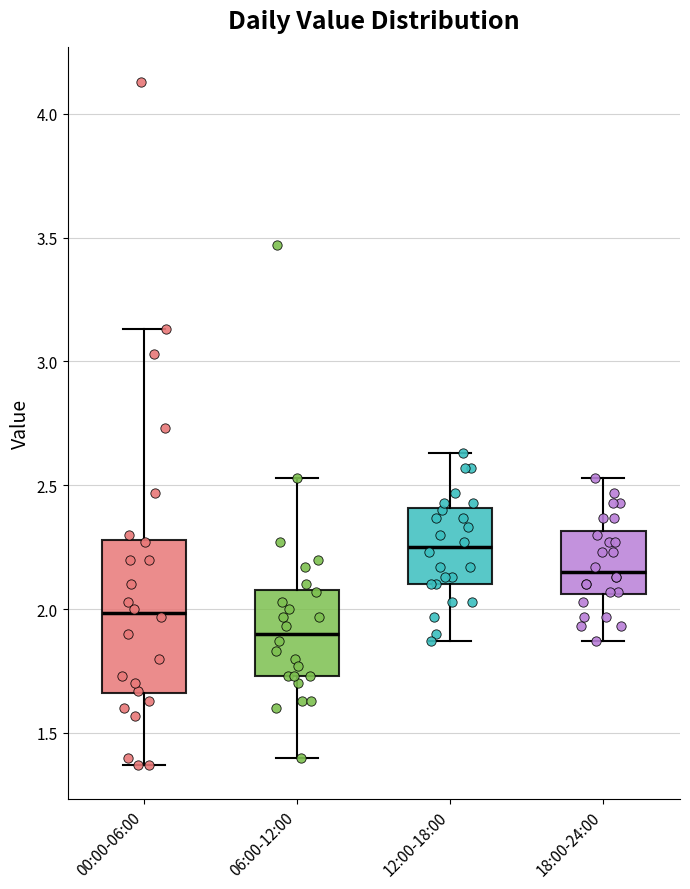

Reading left to right, read every box against the y-axis: the position of its median line, the range the box covers, and the ends of its whiskers. The values are not printed on the chart, so give them approximately, as read against the axis.

00:00-06:00: median 2.00, box 1.65 to 2.30, whiskers 1.35 to 3.15
06:00-12:00: median 1.90, box 1.75 to 2.10, whiskers 1.40 to 2.55
12:00-18:00: median 2.25, box 2.10 to 2.40, whiskers 1.85 to 2.65
18:00-24:00: median 2.15, box 2.05 to 2.30, whiskers 1.85 to 2.55